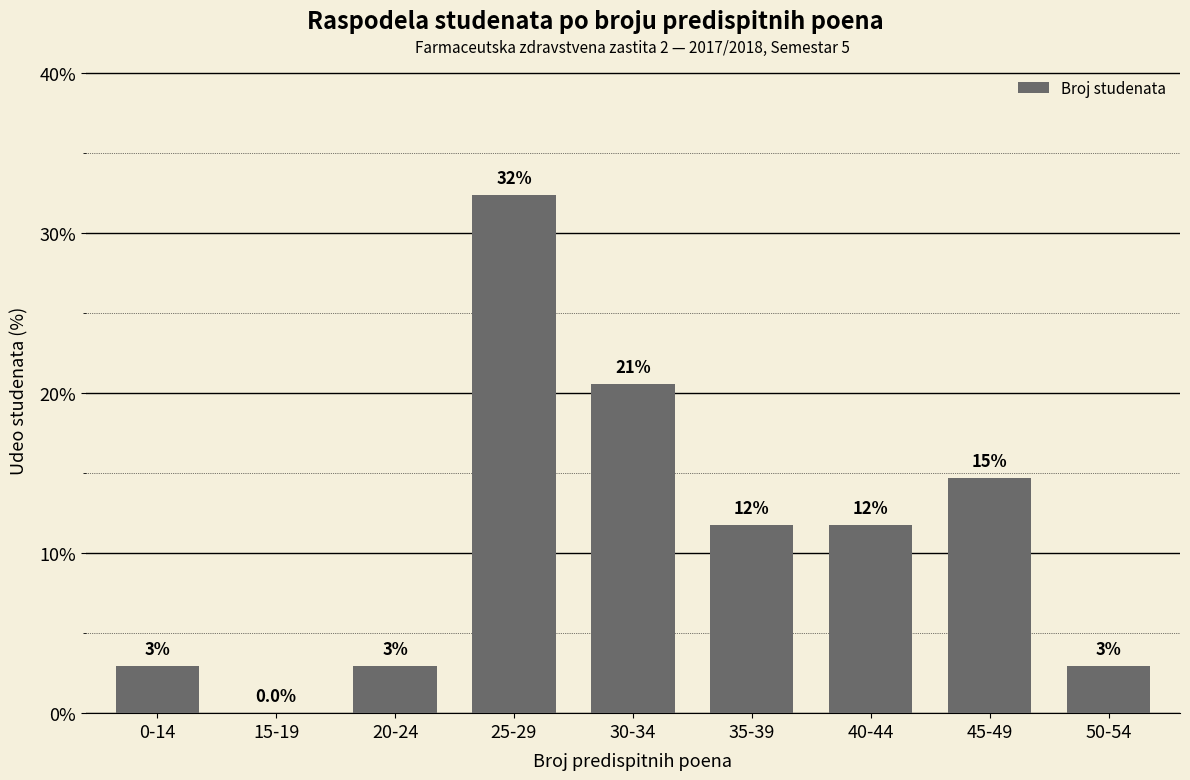

Reading left to right, list all the values displayed in this chart.

2.9	0.0	2.9	32.4	20.6	11.8	11.8	14.7	2.9